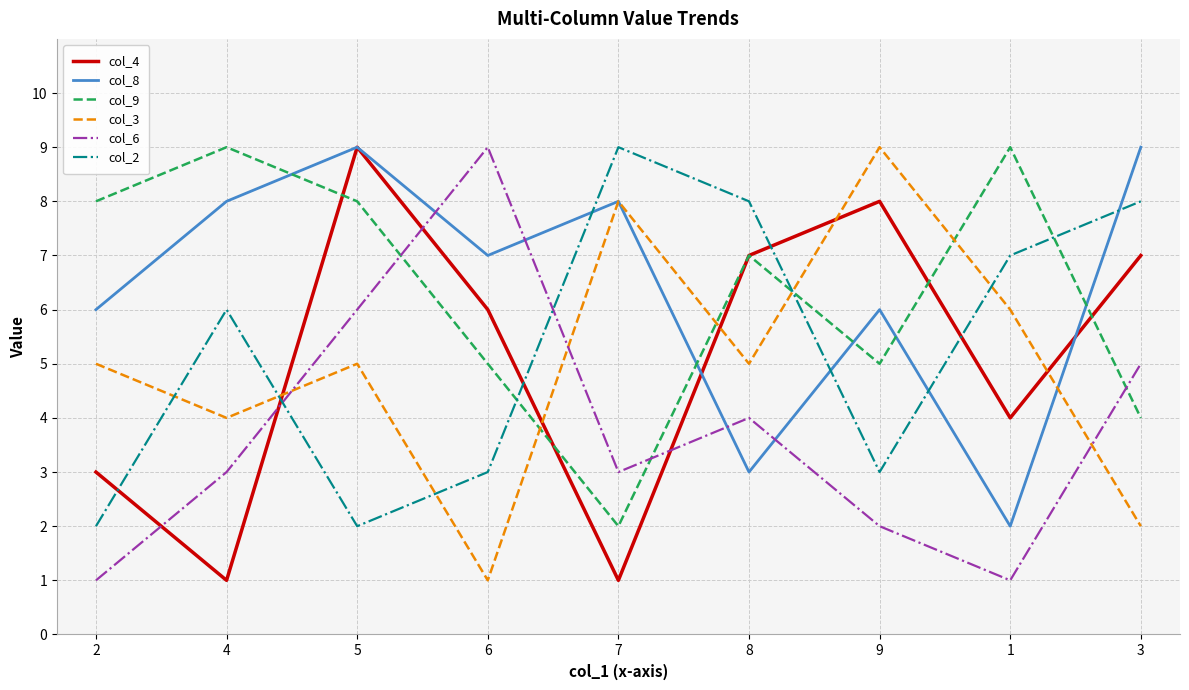

Where do col_3 and col_6 first cross each other?

4 and 5